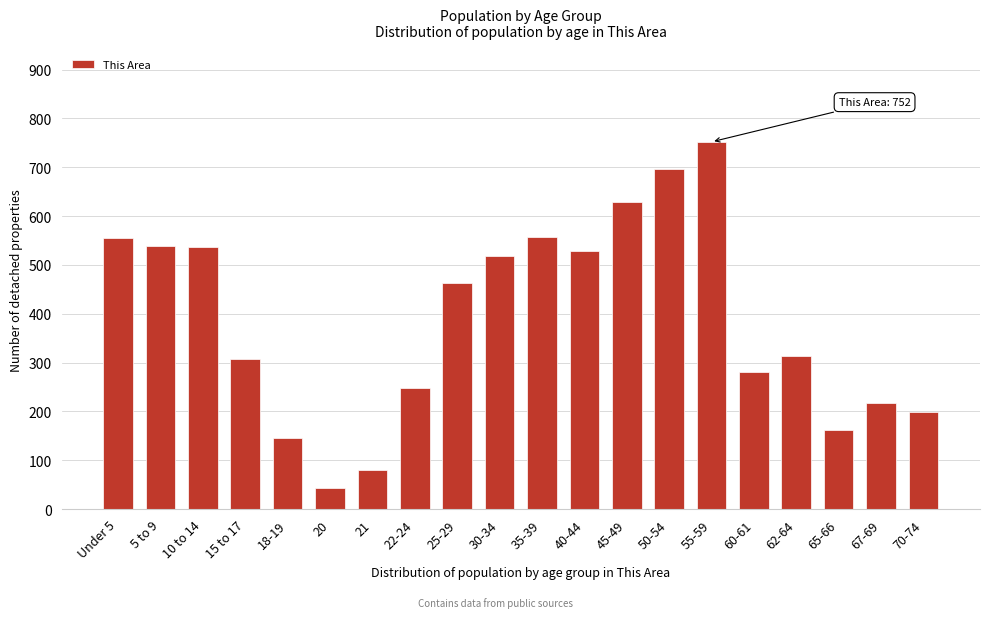

At which label is the value closest to 398?

25-29